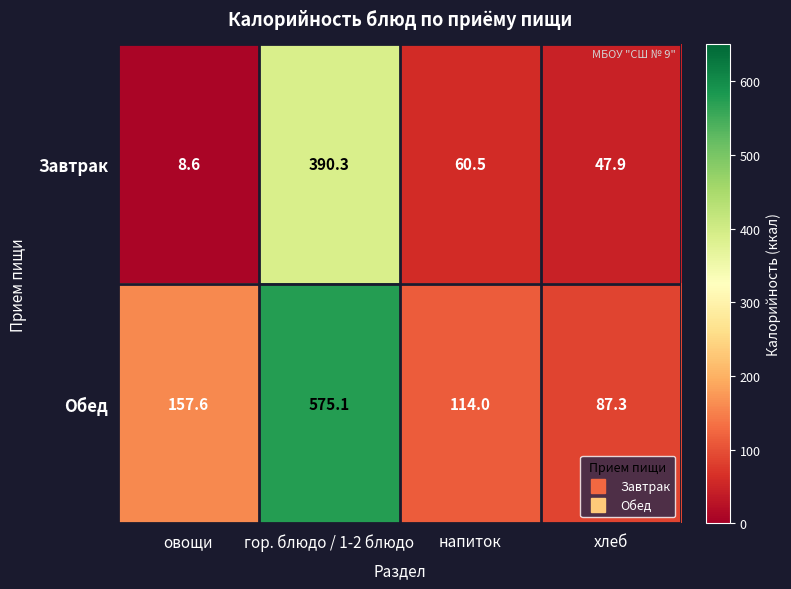

At which label does Обед reach its peak?

гор. блюдо / 1-2 блюдо